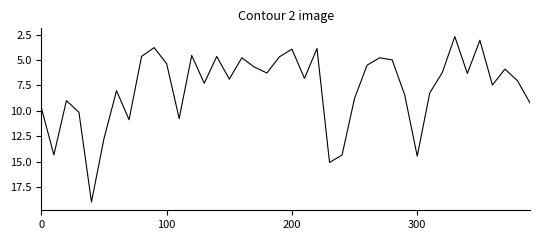

What is the maximum value shown in the chart?

19.0